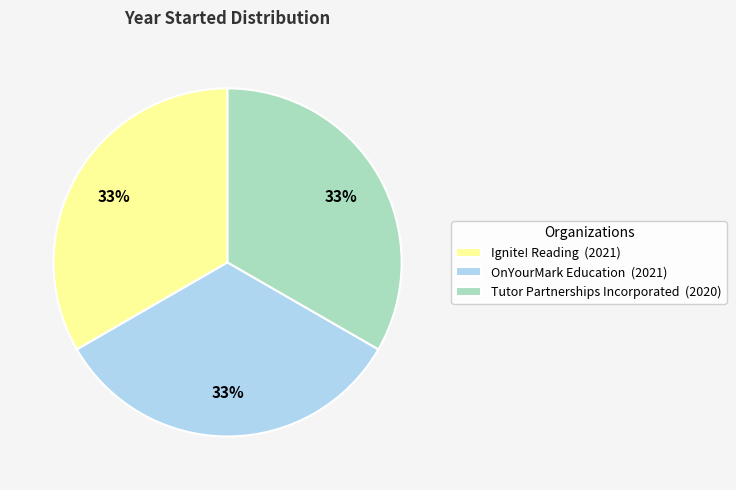

To the nearest percent, what percentage of the pie is OnYourMark Education?

33%